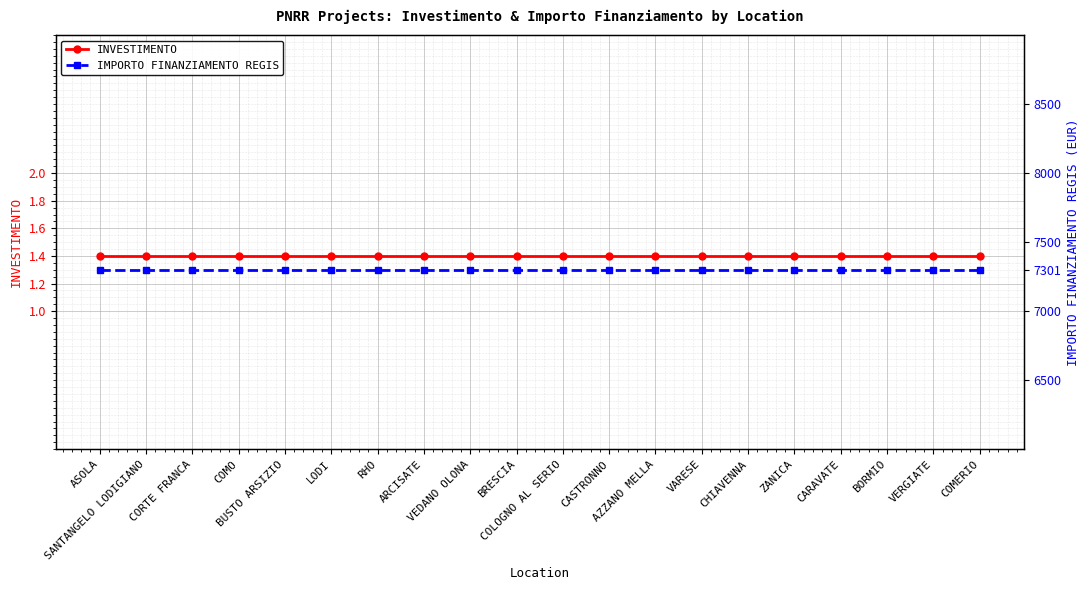

Reading left to right, list all the values displayed in this chart.

INVESTIMENTO: ASOLA=1.4	SANTANGELO LODIGIANO=1.4	CORTE FRANCA=1.4	COMO=1.4	BUSTO ARSIZIO=1.4	LODI=1.4	RHO=1.4	ARCISATE=1.4	VEDANO OLONA=1.4	BRESCIA=1.4	COLOGNO AL SERIO=1.4	CASTRONNO=1.4	AZZANO MELLA=1.4	VARESE=1.4	CHIAVENNA=1.4	ZANICA=1.4	CARAVATE=1.4	BORMIO=1.4	VERGIATE=1.4	COMERIO=1.4
IMPORTO FINANZIAMENTO REGIS: ASOLA=7301.0	SANTANGELO LODIGIANO=7301.0	CORTE FRANCA=7301.0	COMO=7301.0	BUSTO ARSIZIO=7301.0	LODI=7301.0	RHO=7301.0	ARCISATE=7301.0	VEDANO OLONA=7301.0	BRESCIA=7301.0	COLOGNO AL SERIO=7301.0	CASTRONNO=7301.0	AZZANO MELLA=7301.0	VARESE=7301.0	CHIAVENNA=7301.0	ZANICA=7301.0	CARAVATE=7301.0	BORMIO=7301.0	VERGIATE=7301.0	COMERIO=7301.0